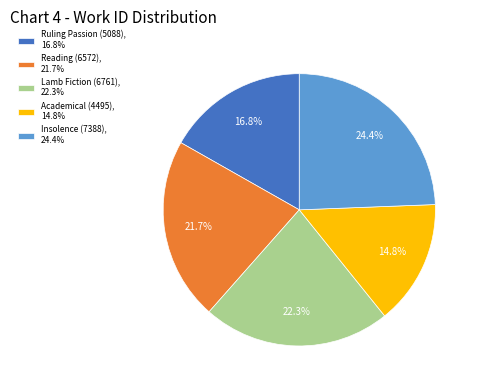

Which category has the smallest portion of the pie?

Academical (4495)